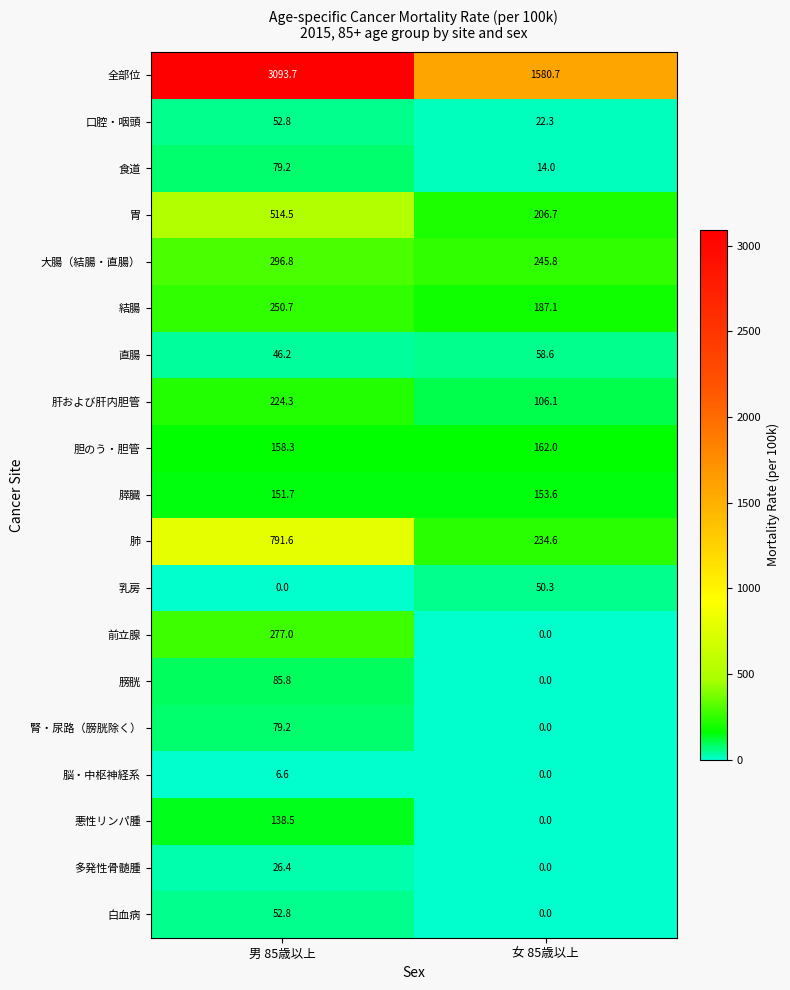

True or false: 食道 has a value of 14.0 at 女 85歳以上.

True